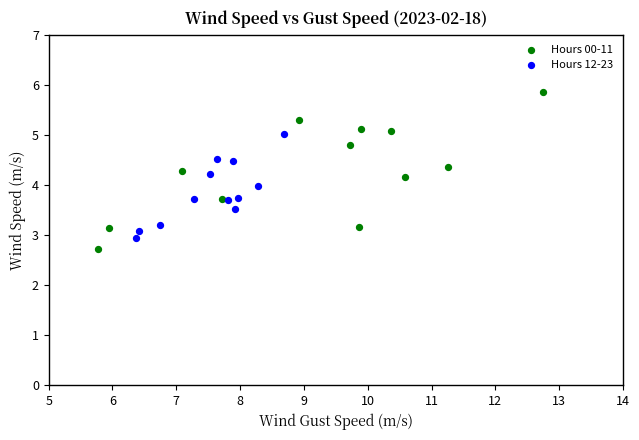

Which series reaches the maximum Y coordinate?

Hours 00-11